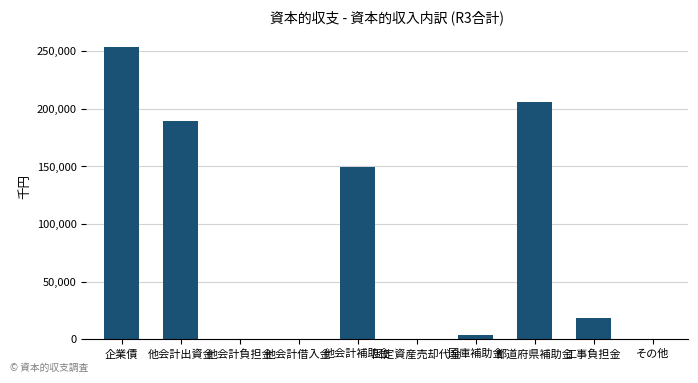

The value at 他会計借入金 is 0. True or false?

True